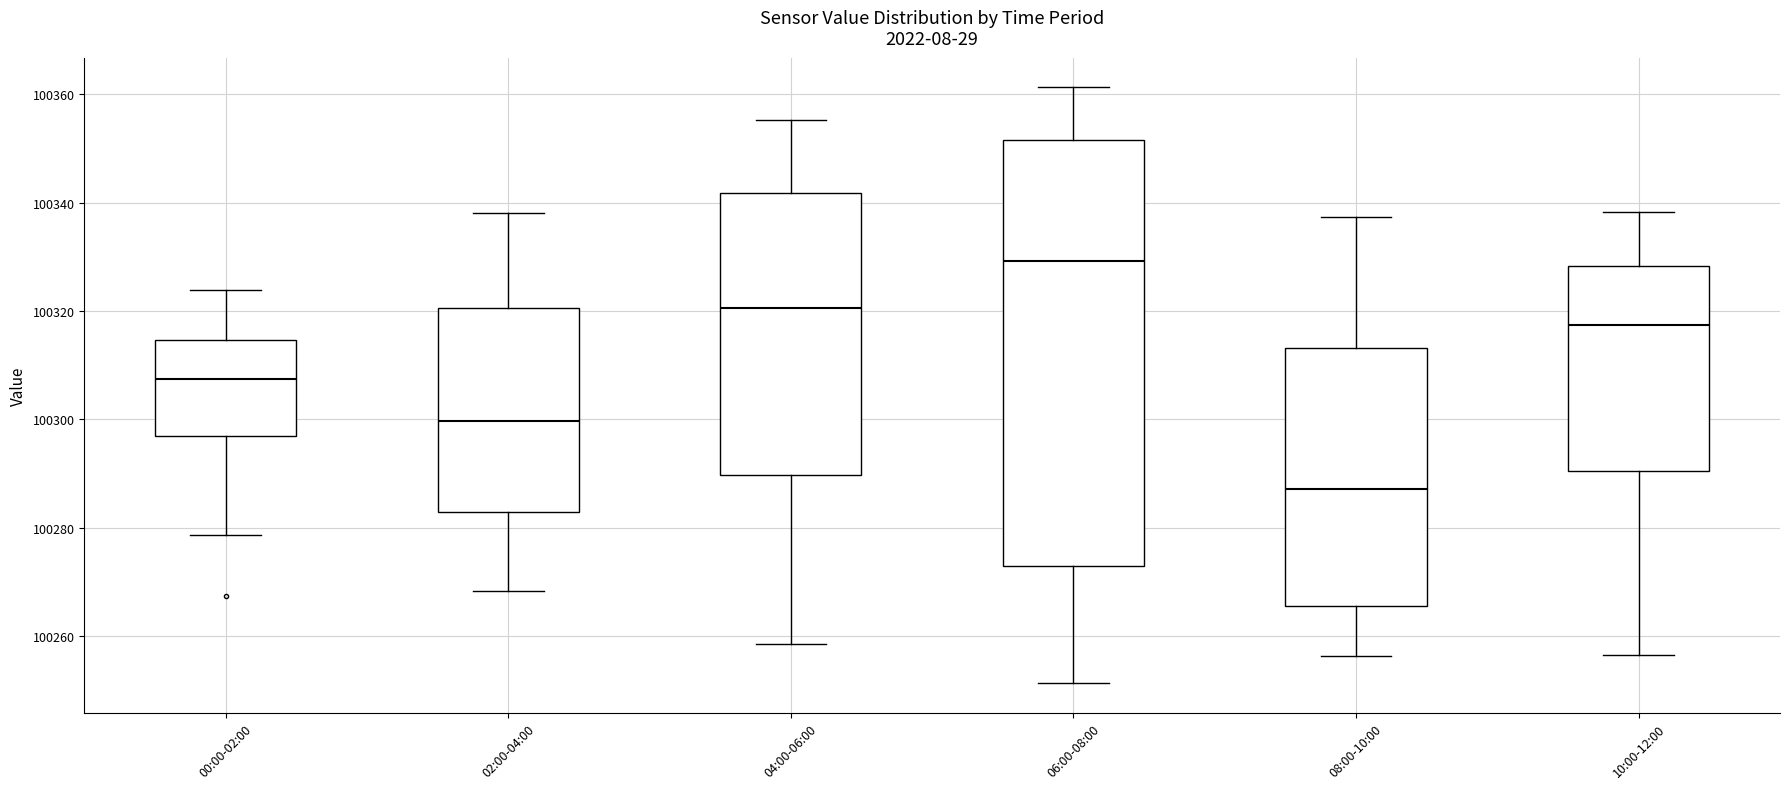

Which box has the highest median line?

06:00-08:00